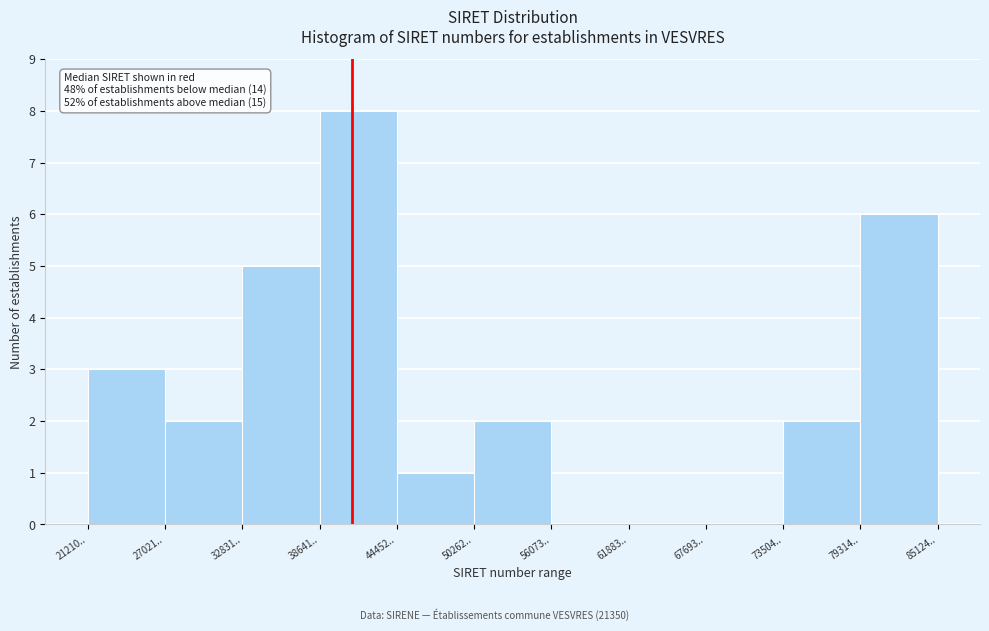

Reading right to left, transcribe all the data shown in this chart.

79314..=6	73504..=2	67693..=0	61883..=0	56073..=0	50262..=2	44452..=1	38641..=8	32831..=5	27021..=2	21210..=3